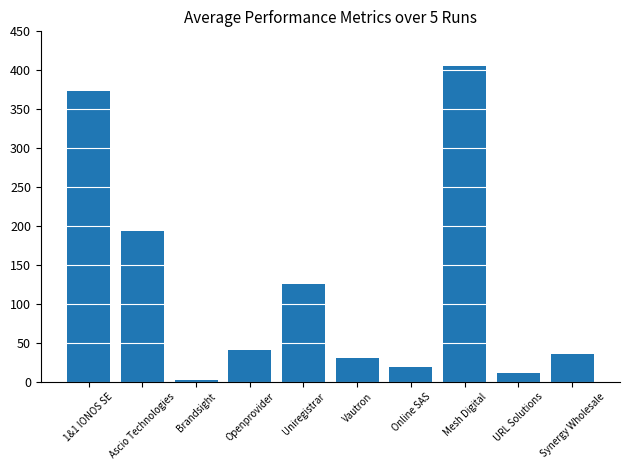

Between Brandsight and Uniregistrar, which is larger?

Uniregistrar